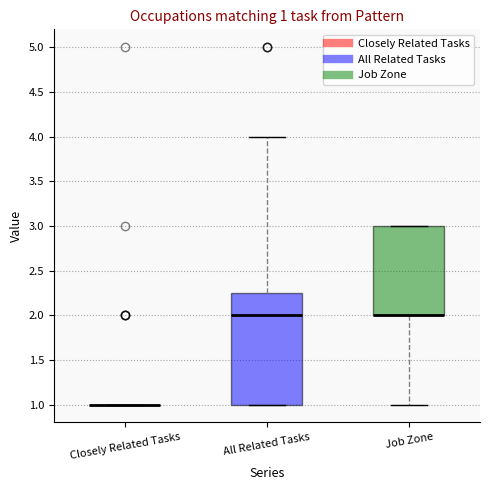

Which box is the tallest, from its lower edge to its upper edge?

All Related Tasks